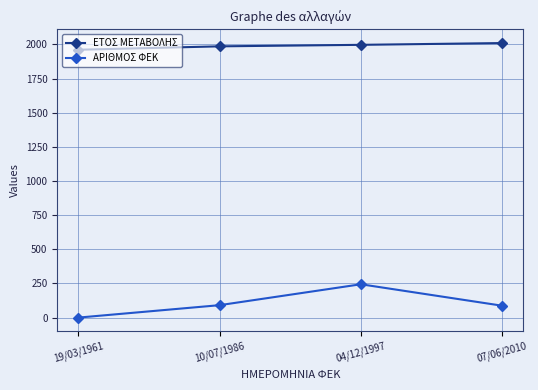

Between 19/03/1961 and 04/12/1997, which series saw the biggest shift?

ΑΡΙΘΜΟΣ ΦΕΚ